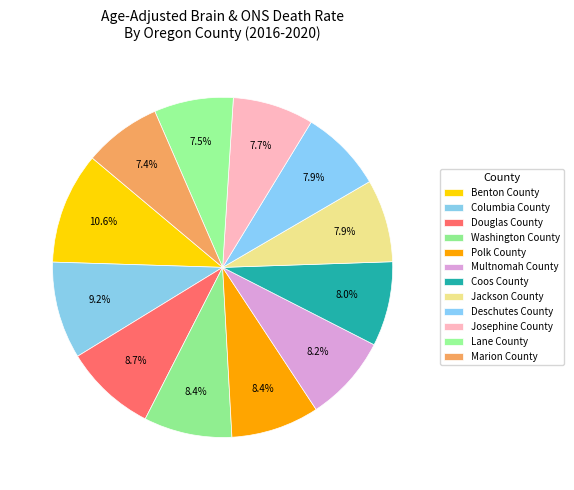

What percentage do Jackson County and Lane County together represent?

15.4%